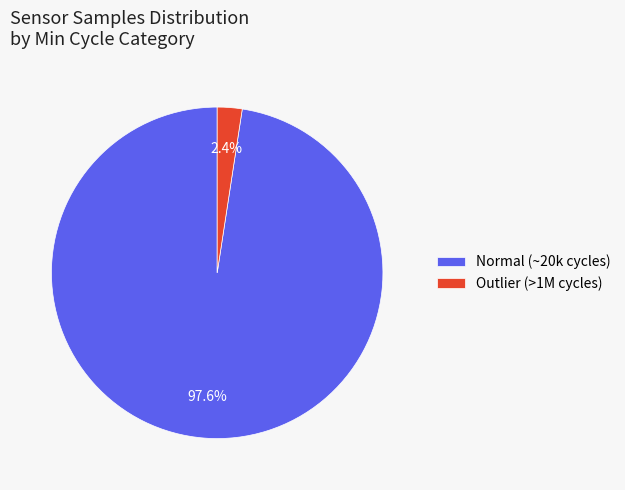

Is there a majority slice in this chart?

Yes